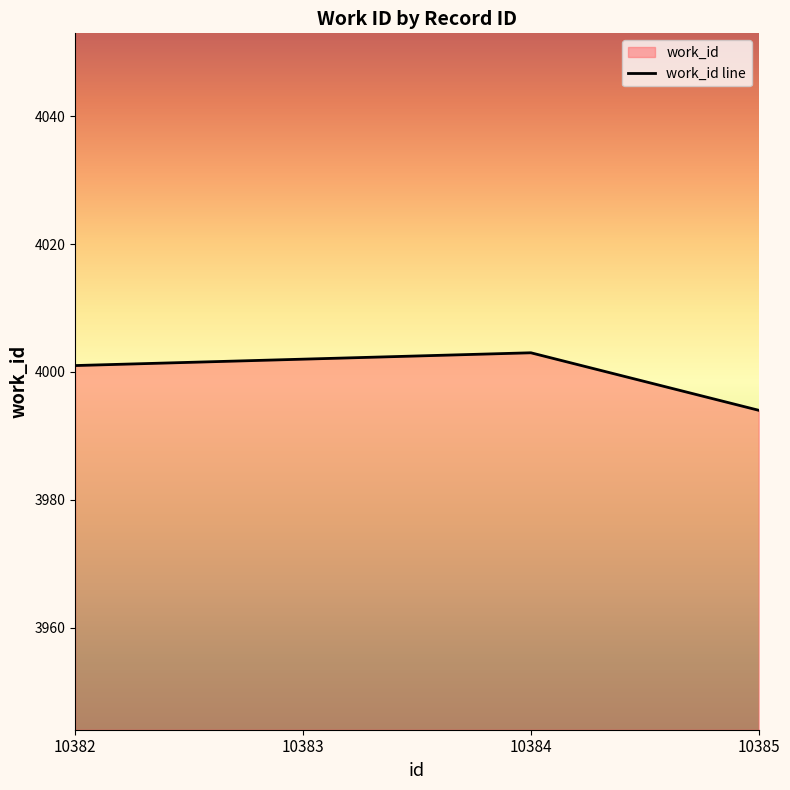

What is the sum of the values at 10382 and 10384?

8004